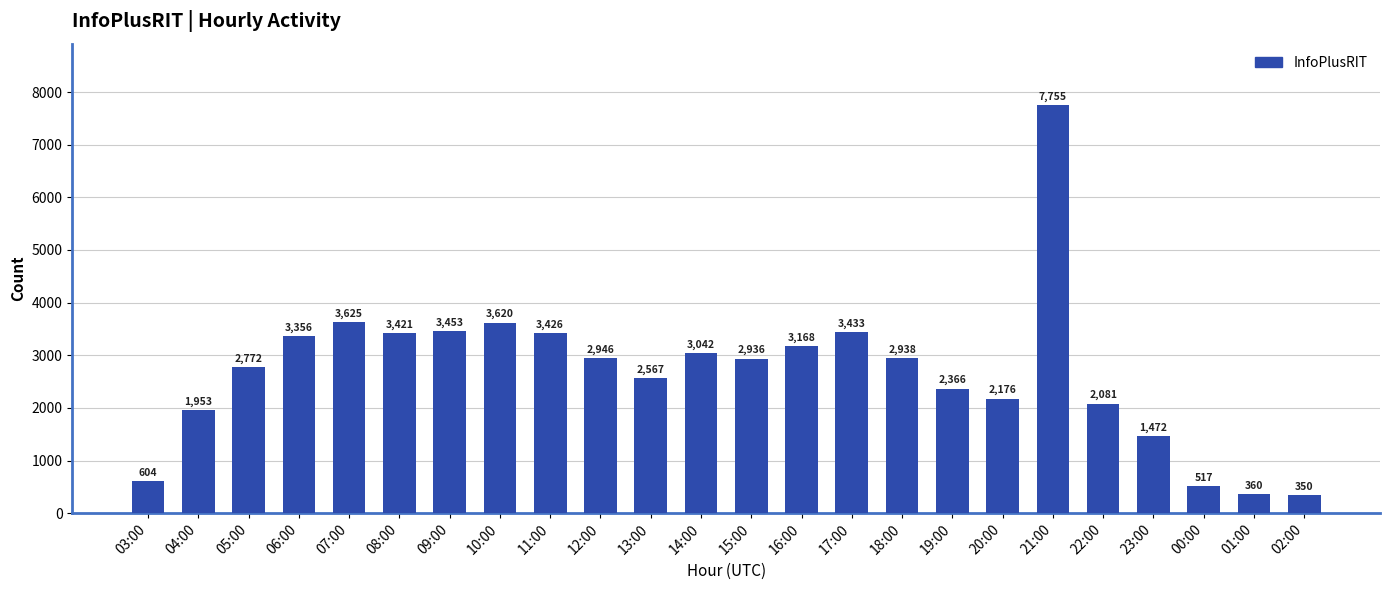

The value at 11:00 is 696. True or false?

False